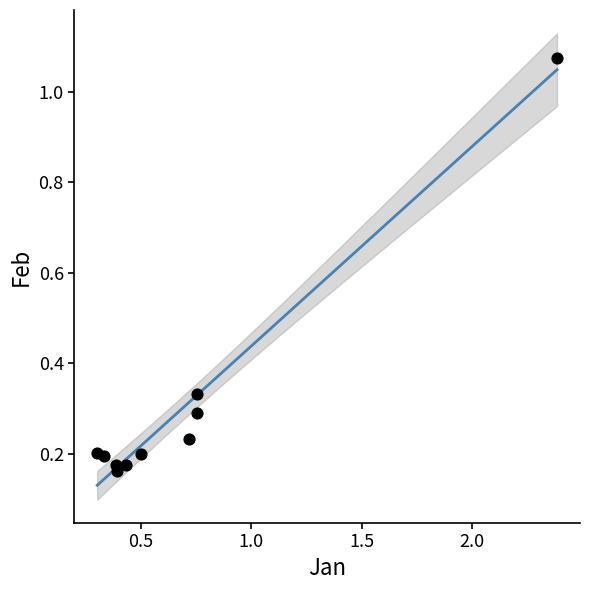

What is the range of X values (max minus min)?

2.1